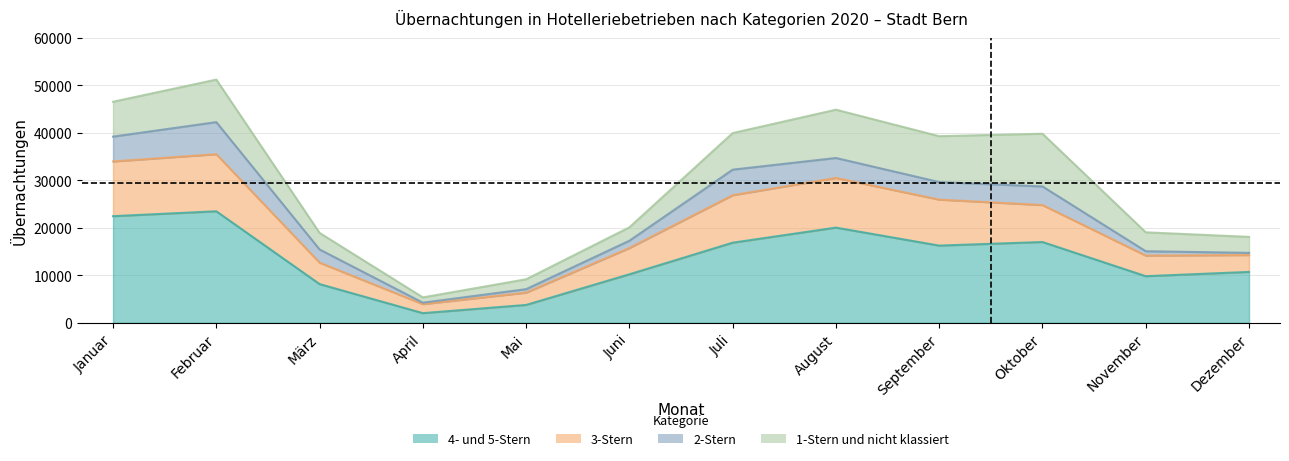

Rank the categories by 3-Stern value from lowest to highest.

April, Mai, Dezember, November, März, Juni, Oktober, September, Juli, August, Januar, Februar